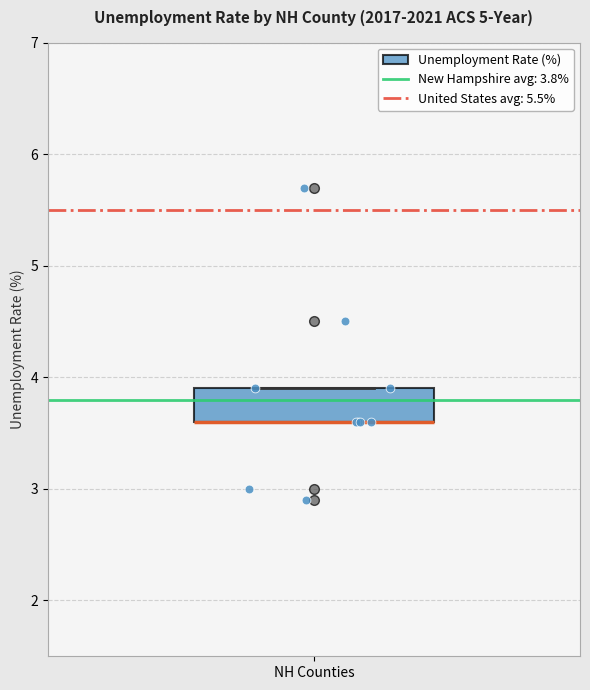

Read this box plot against the y-axis: the position of the median line, the range covered by the box, and the ends of both whiskers. The values are not printed on the chart, so give them approximately, as read against the axis.

median 3.6 (drawn on the box's lower edge), box 3.6 to 3.9, whiskers 3.6 to 3.9